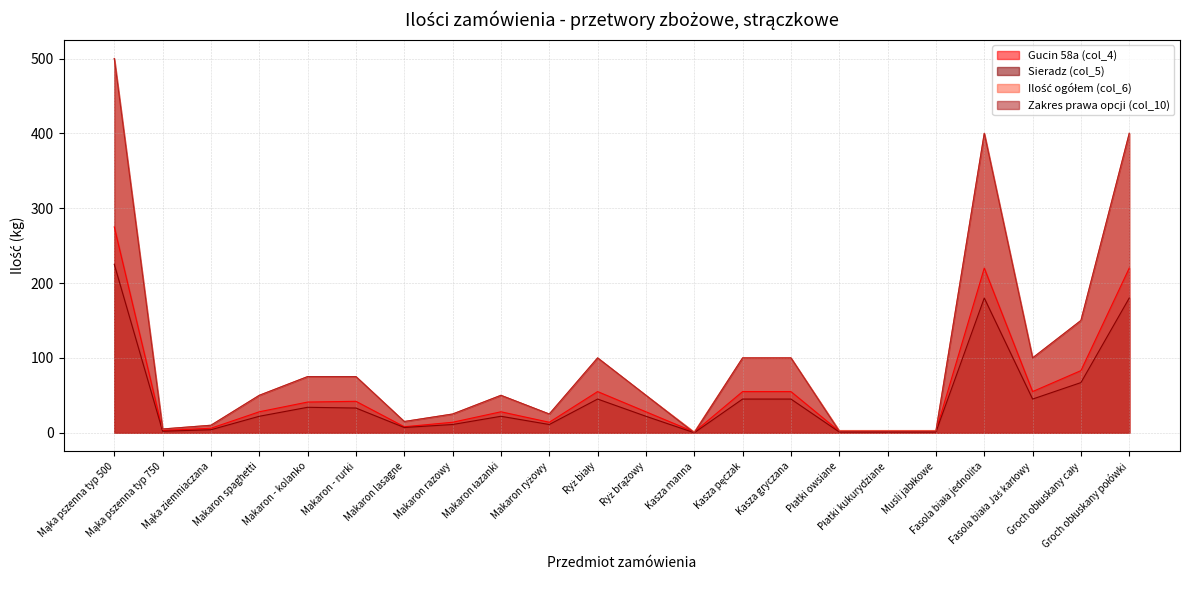

What is the sum of all Gucin 58a (col_4) values?

1237